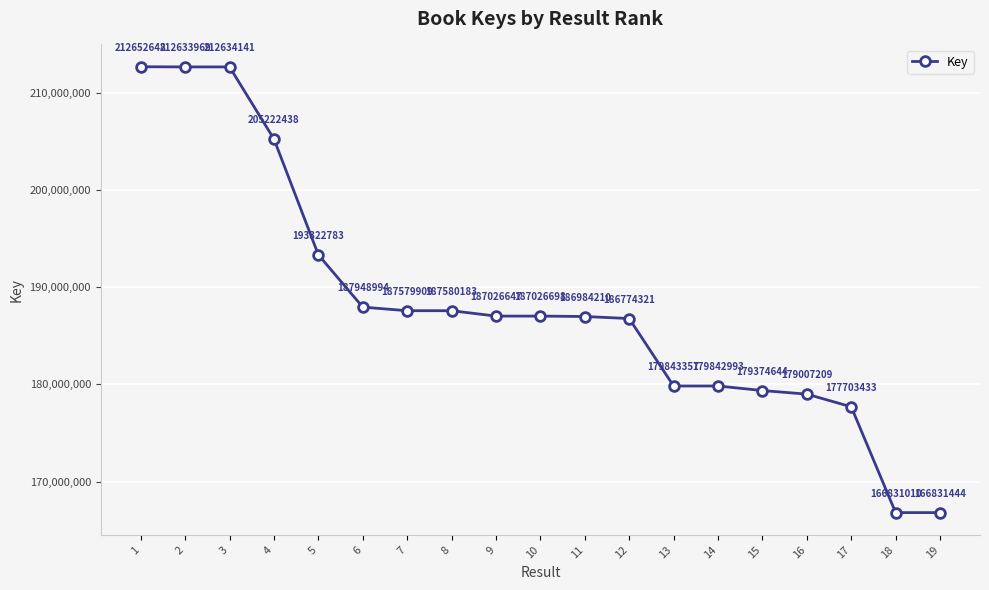

Between 18 and 7, which is larger?

7